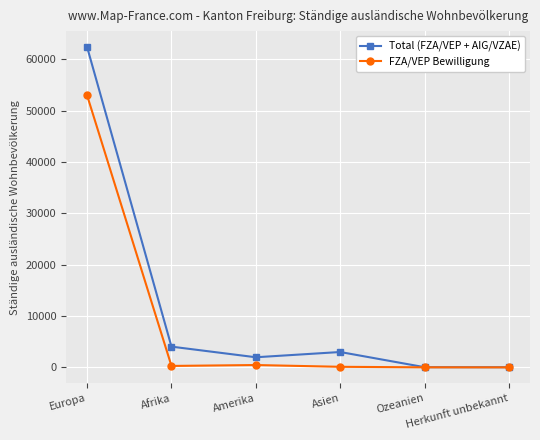

At which category is the sum across all series the highest?

Europa